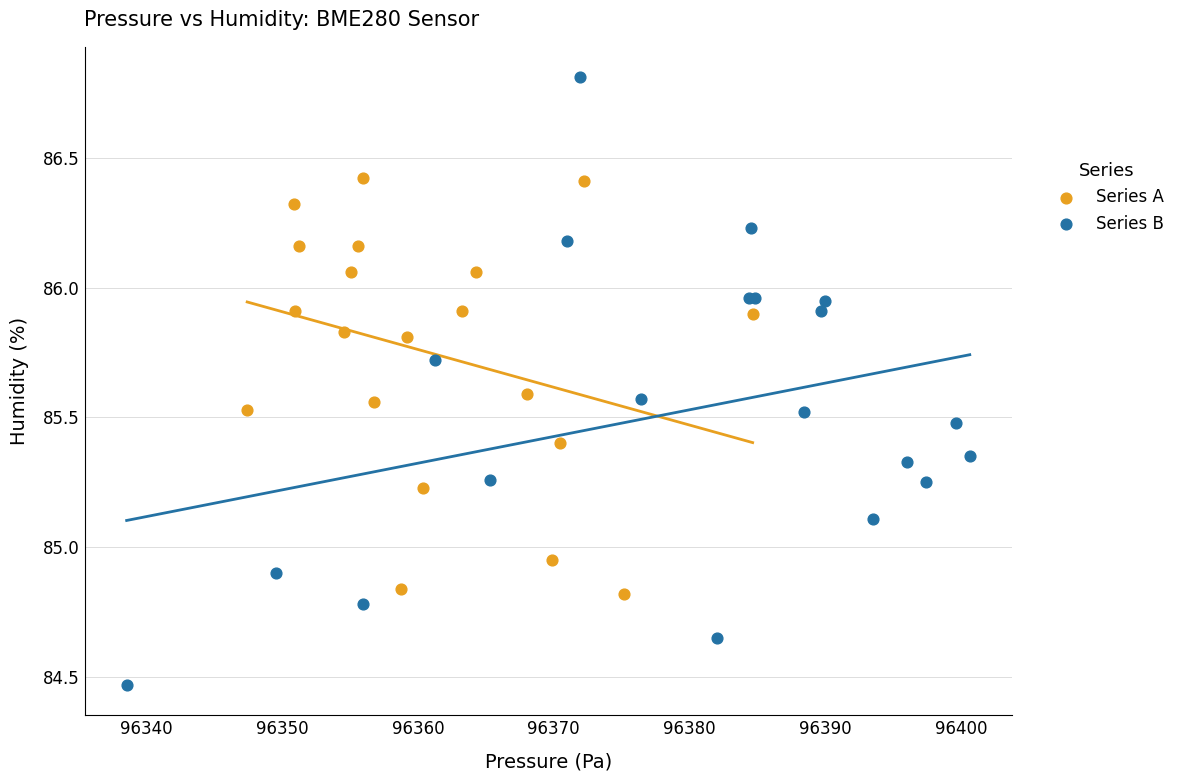

Which series reaches the minimum Y coordinate?

Series B